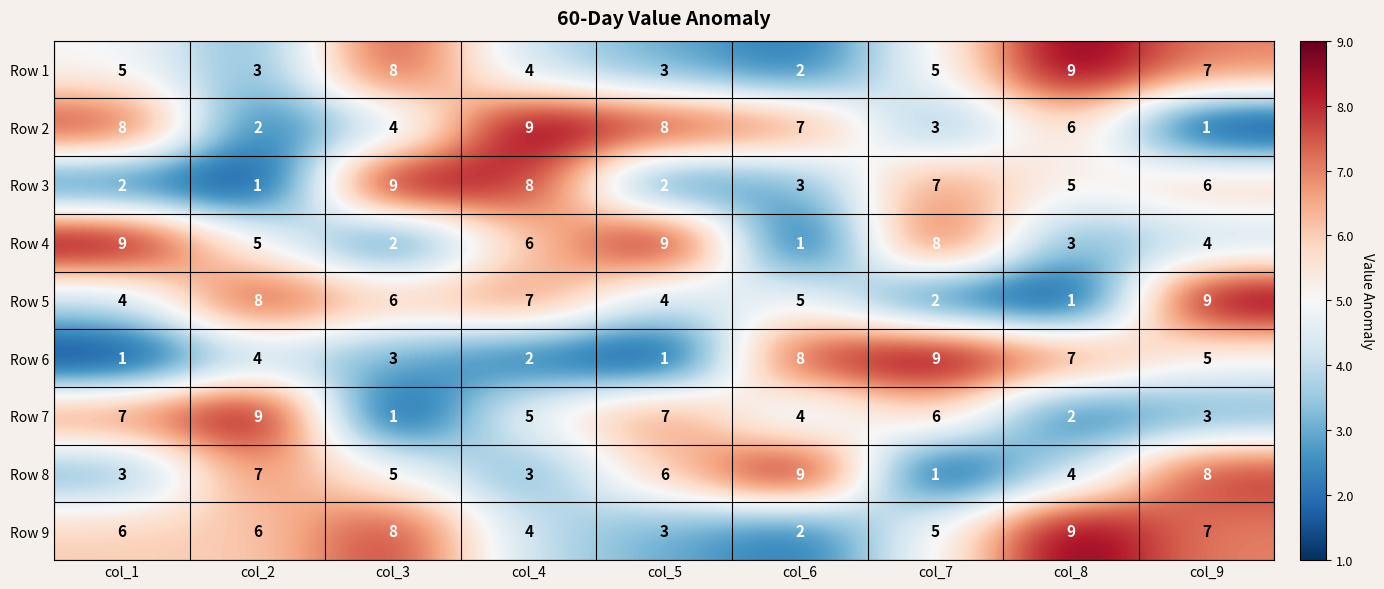

The value of Row 7 at col_9 is 3. True or false?

True